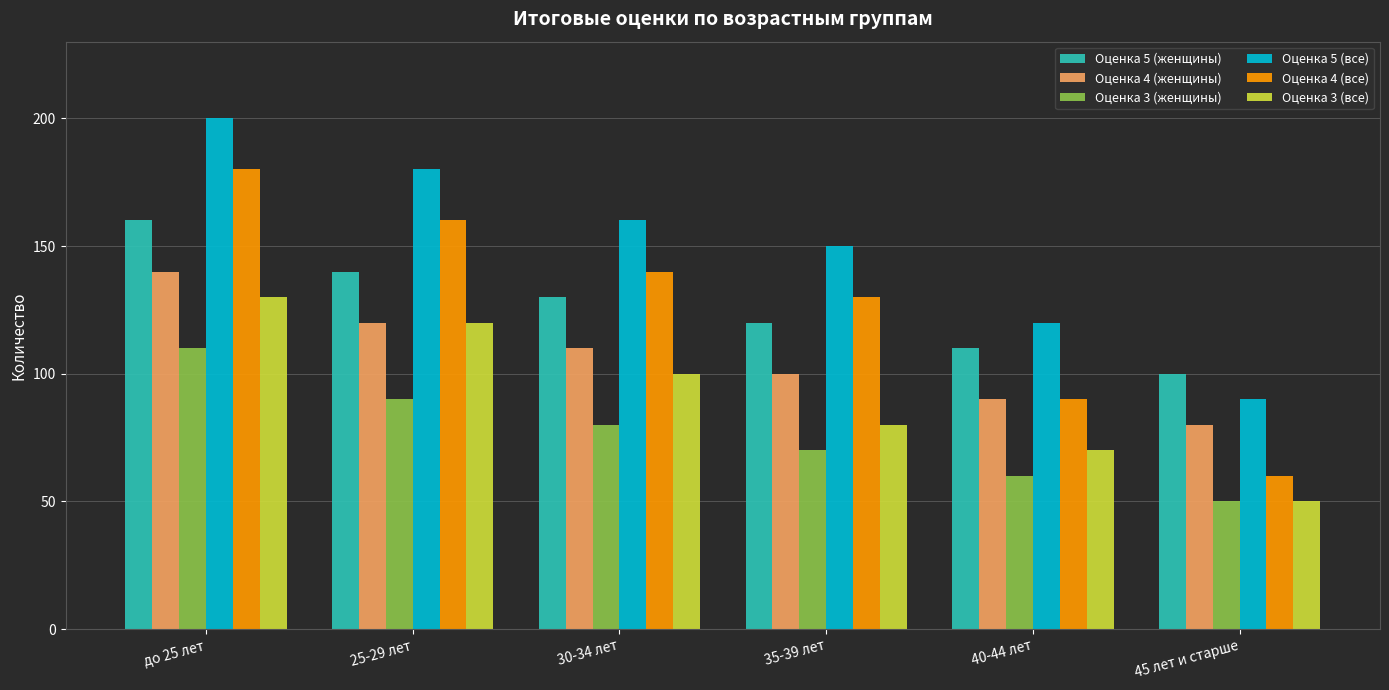

List the series in order of their peak value, lowest first.

Оценка 3 (женщины), Оценка 3 (все), Оценка 4 (женщины), Оценка 5 (женщины), Оценка 4 (все), Оценка 5 (все)